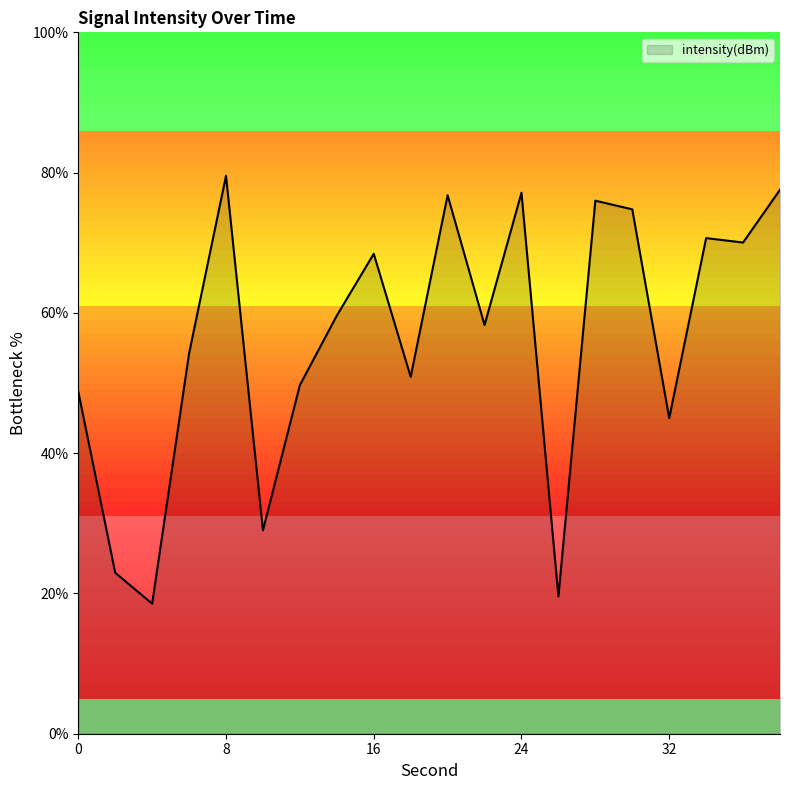

What is the minimum value shown in the chart?

18.5